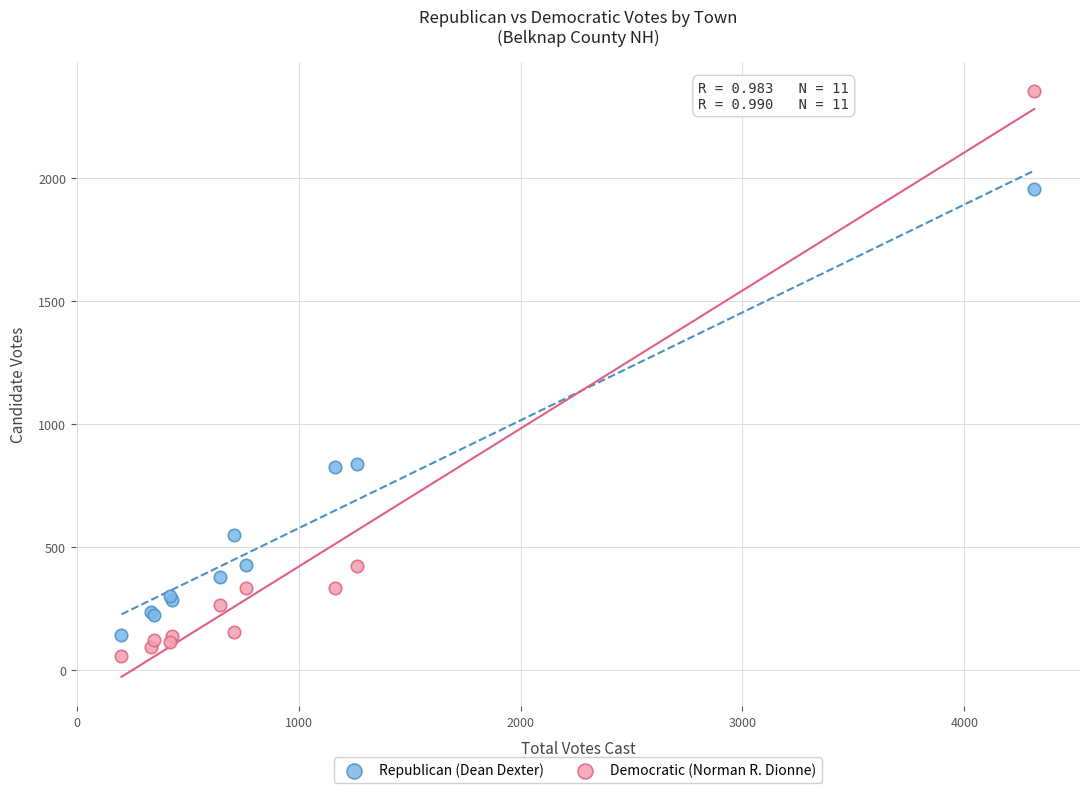

Which series contains the highest Y value?

Democratic (Norman R. Dionne)